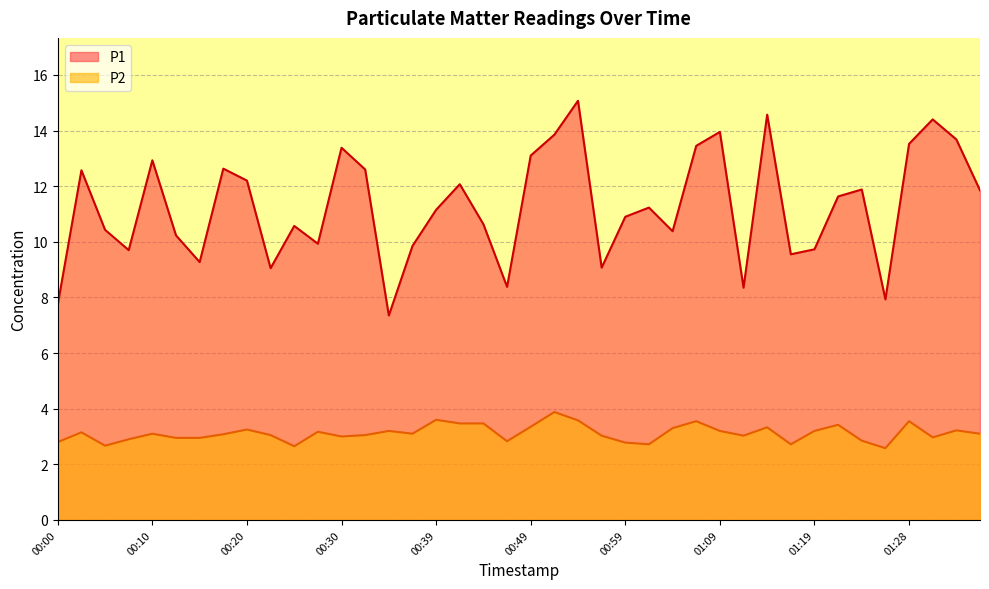

How many data points in P2 are above 3?

26